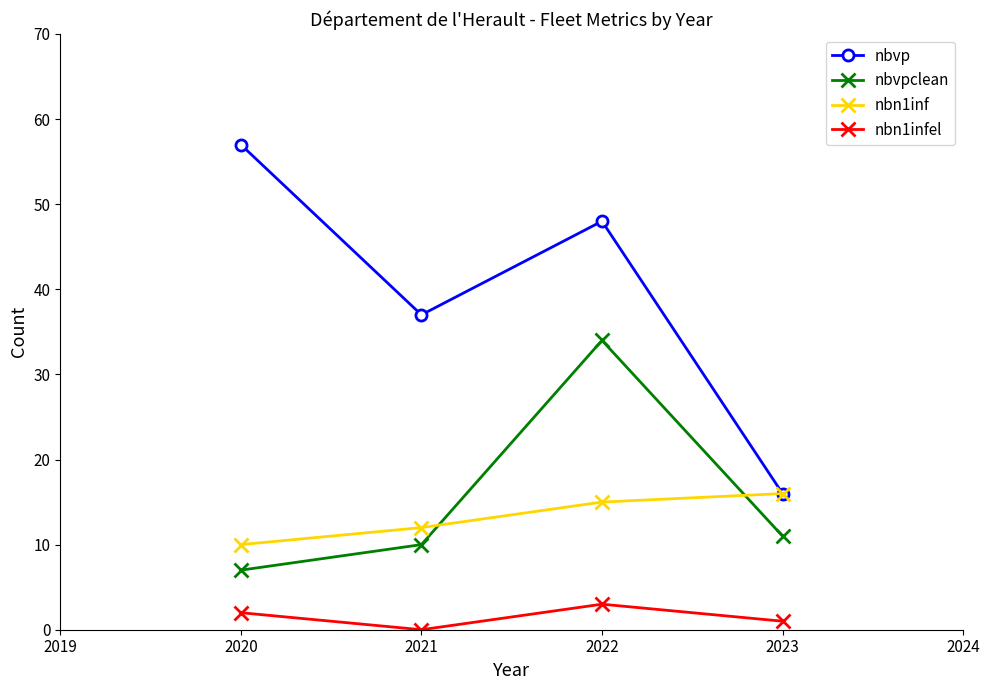

How many intersections are there between nbn1inf and nbvpclean?

2